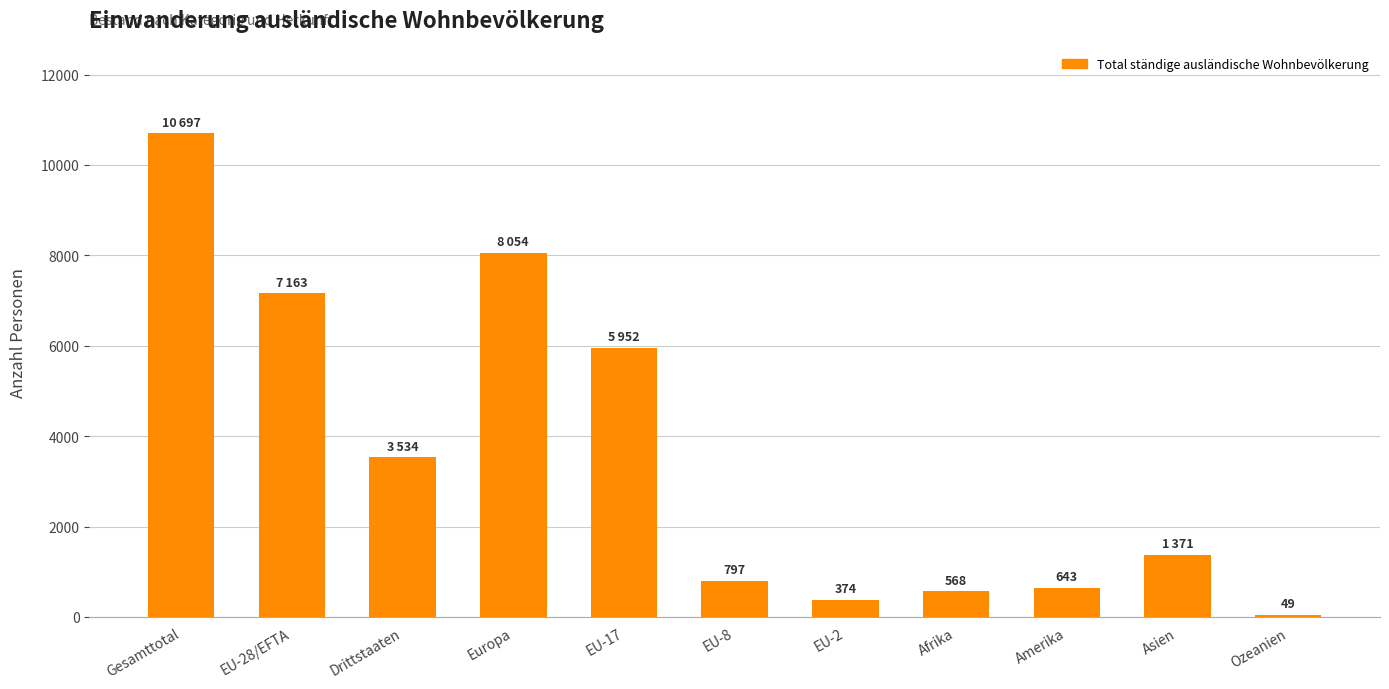

What is the sum of the values at EU-8 and Asien?

2168